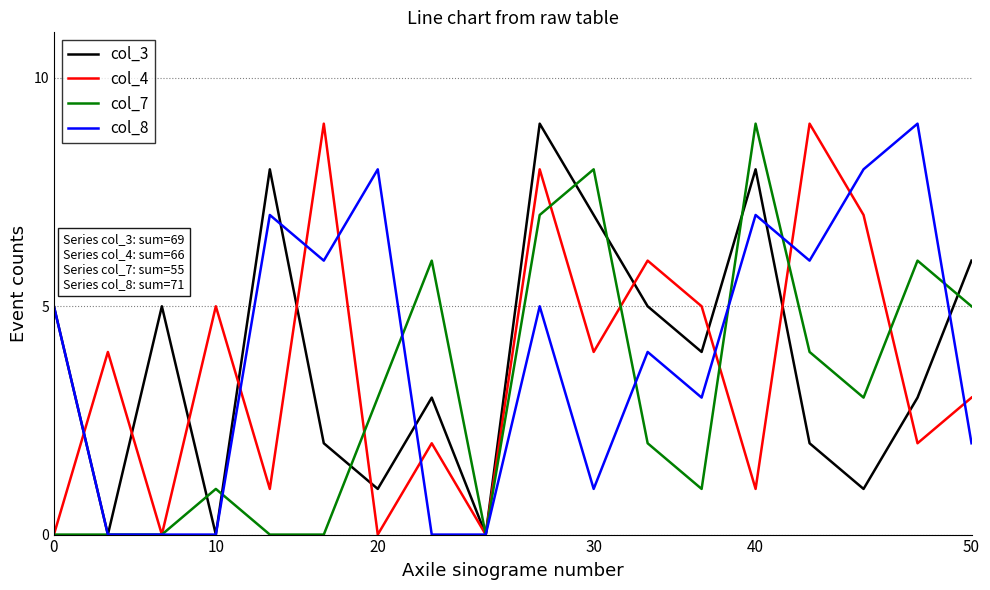

What is the maximum value shown in the chart?

9